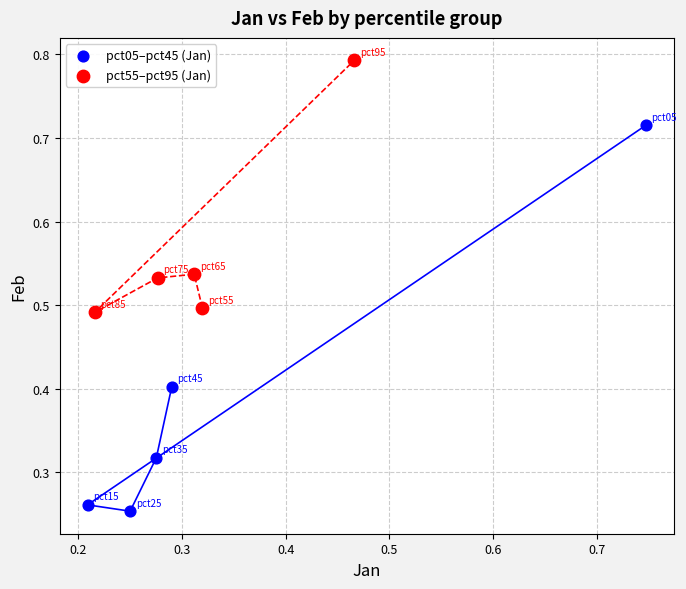

Which series has the largest Y range (max minus min)?

pct05–pct45 (Jan)